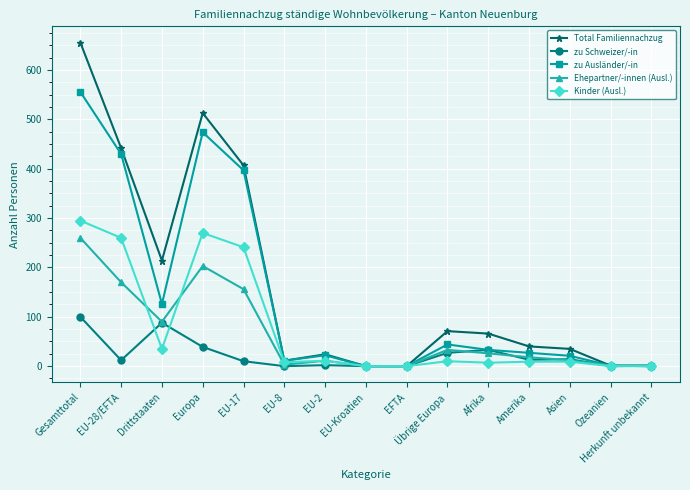

At which label does Total Familiennachzug first exceed 40?

Gesamttotal